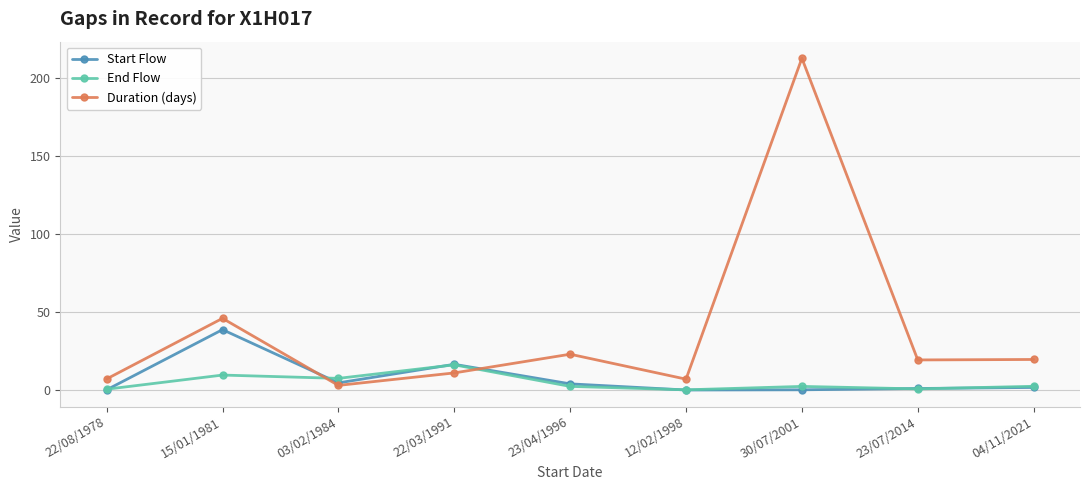

Which series has the largest total across all categories?

Duration (days)